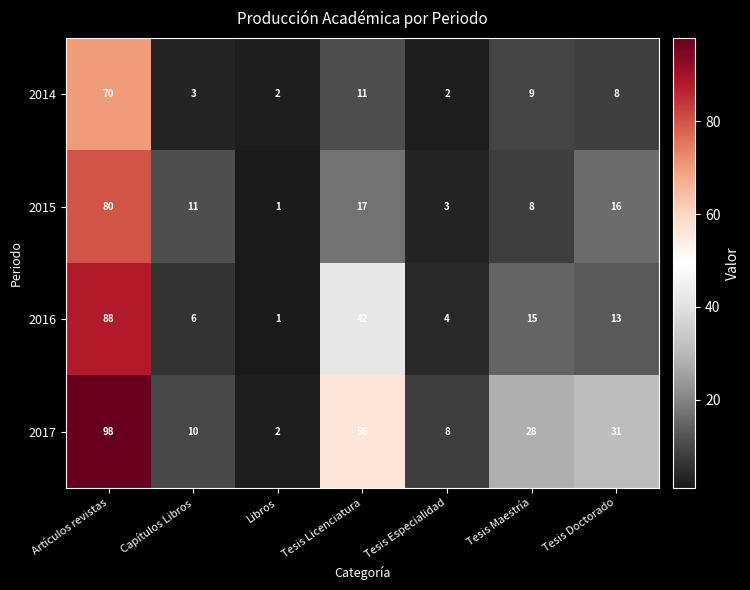

What is the spread (max minus min) of values at Tesis Maestría?

20